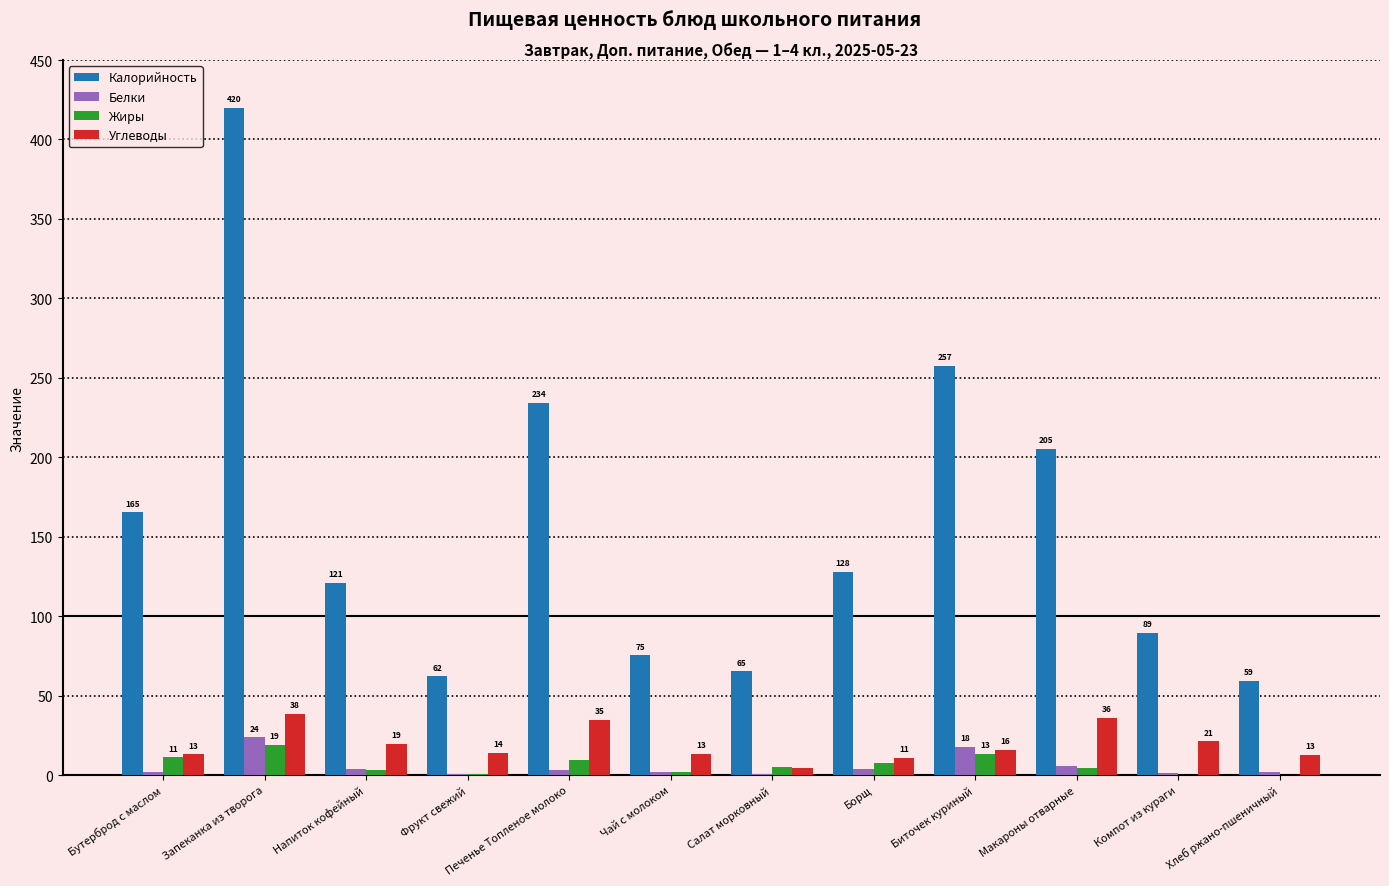

Between Бутерброд с маслом and Чай с молоком, which series saw the biggest shift?

Калорийность